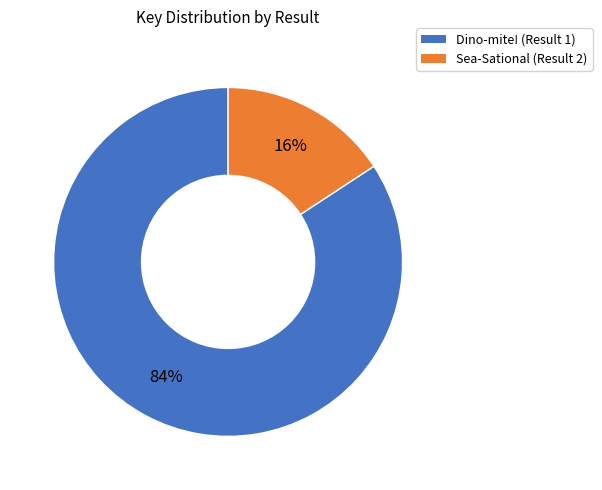

To the nearest percent, what is the average slice percentage?

50%